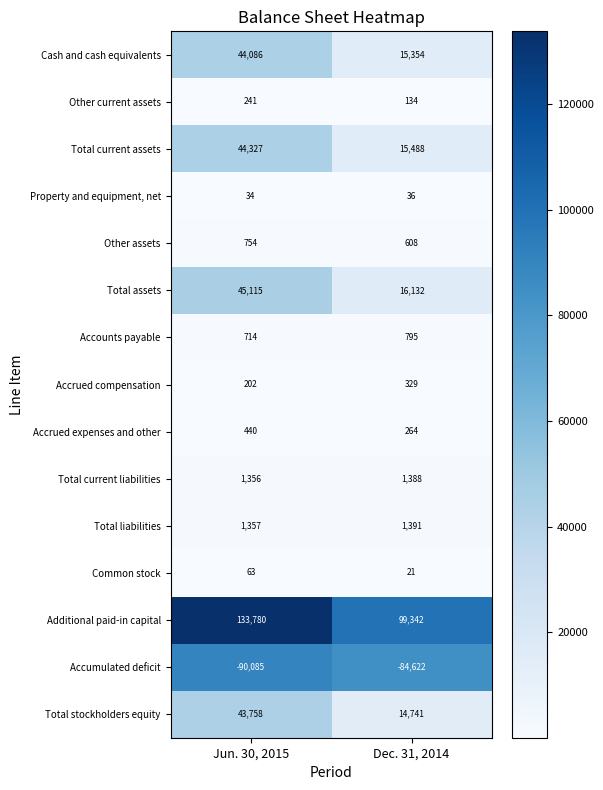

What is the difference between the maximum and minimum values in the Total current liabilities series?

32